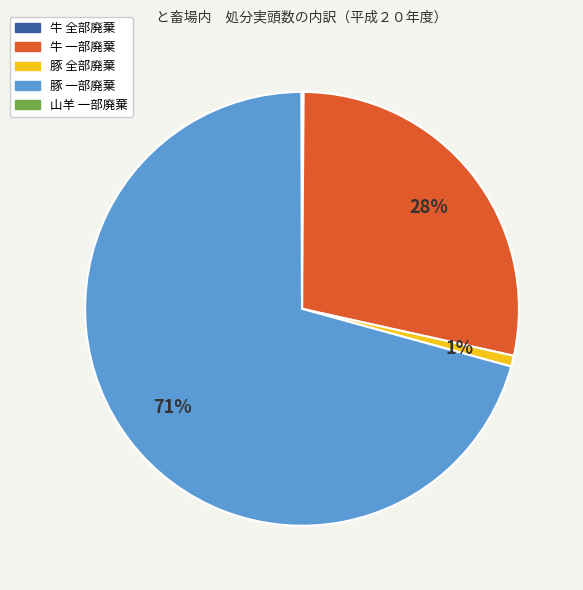

To the nearest percent, what is the difference between the largest and smallest slice percentages?

71%